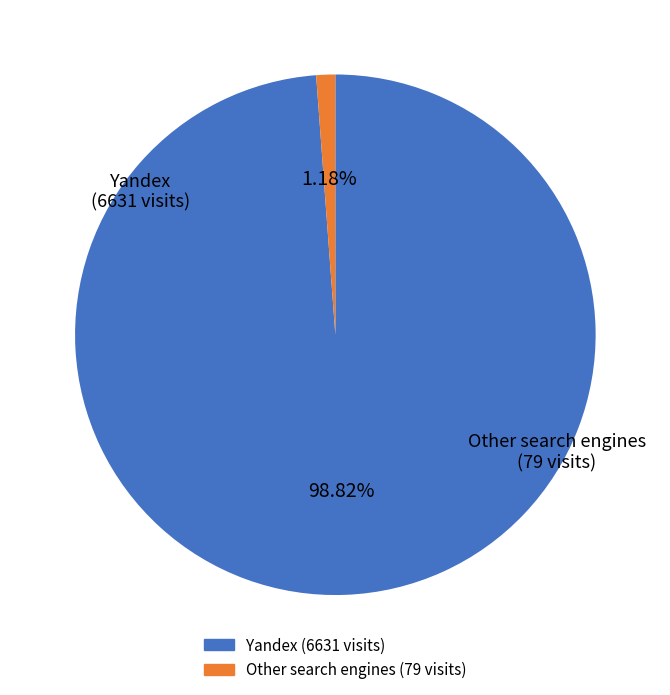

Does any single category account for the majority?

Yes